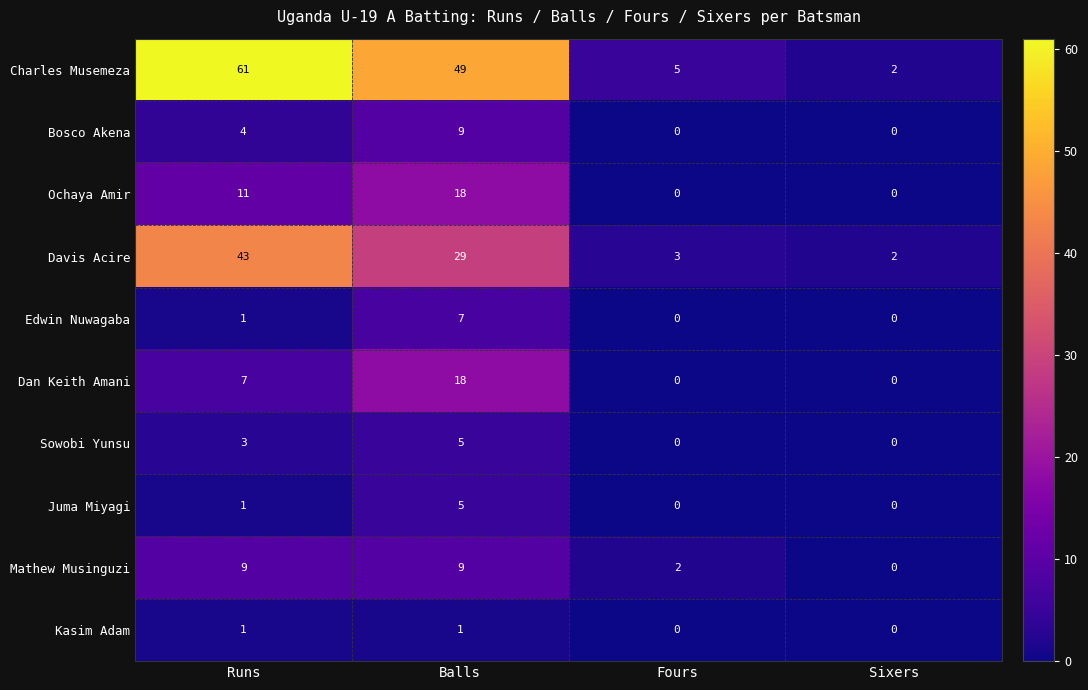

How many Bosco Akena values are between 0 and 9?

4